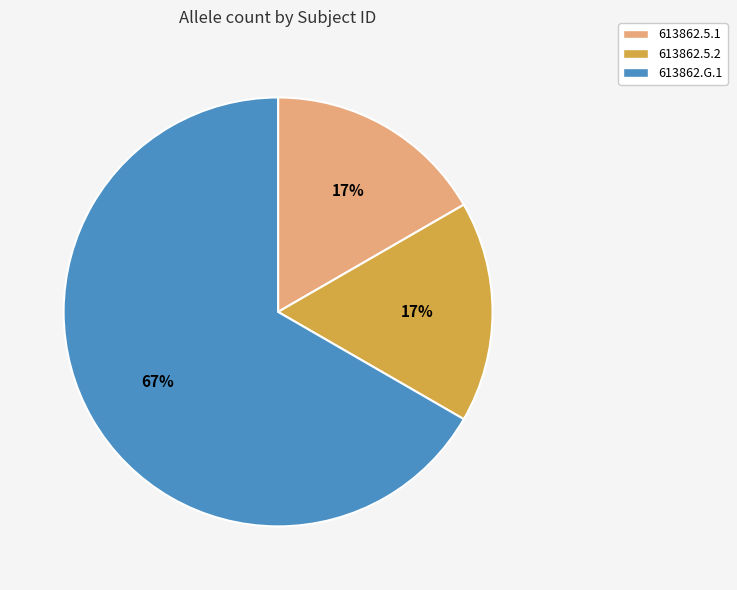

The 613862.G.1 slice represents 57% of the pie. True or false?

False